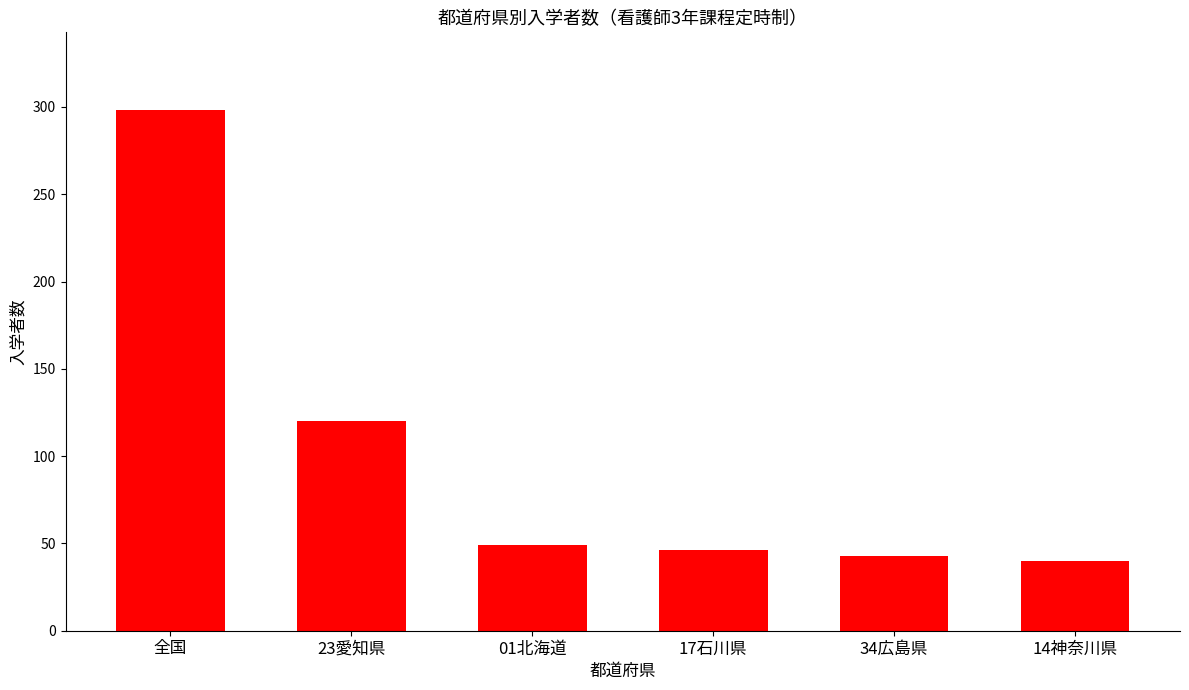

The value at 01北海道 is 10. True or false?

False